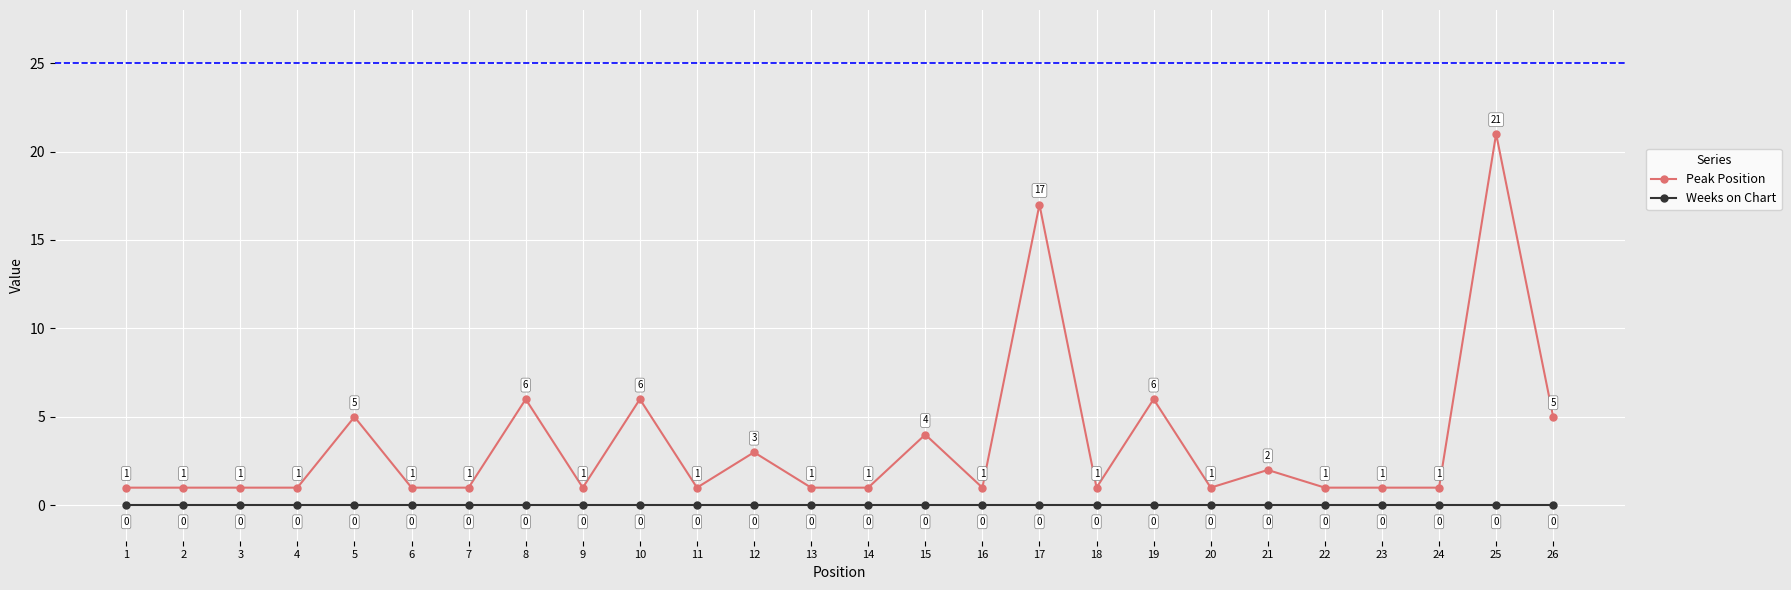

What are all the series names shown in the legend?

Peak Position, Weeks on Chart